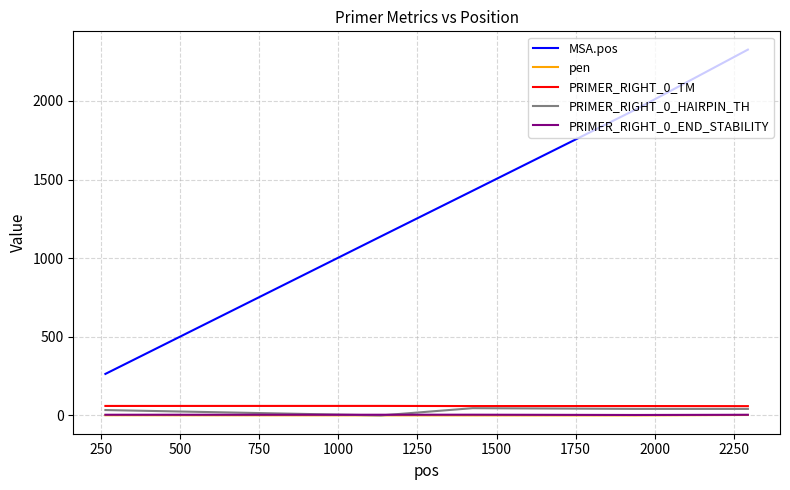

How many lines are shown in the chart?

5